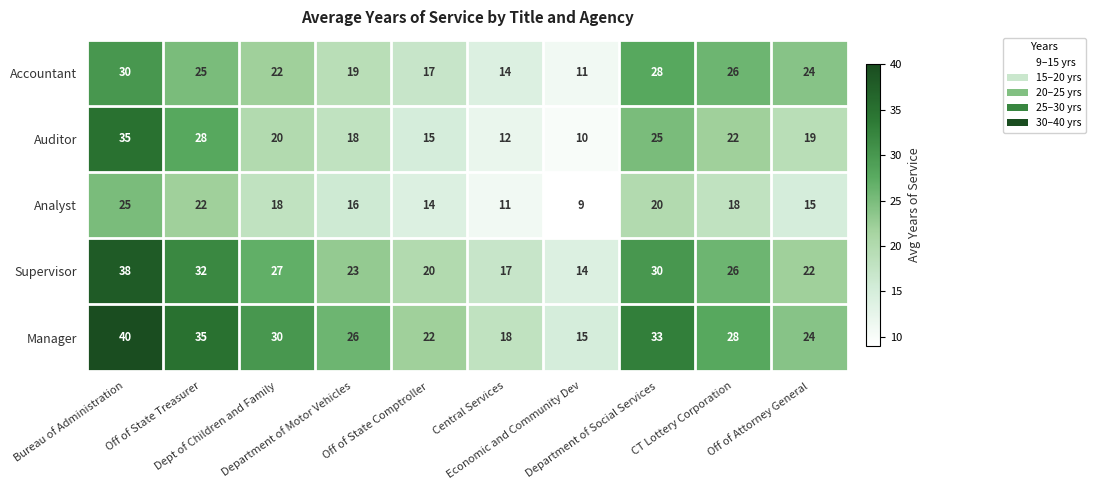

What is the average value of the Accountant series?

22